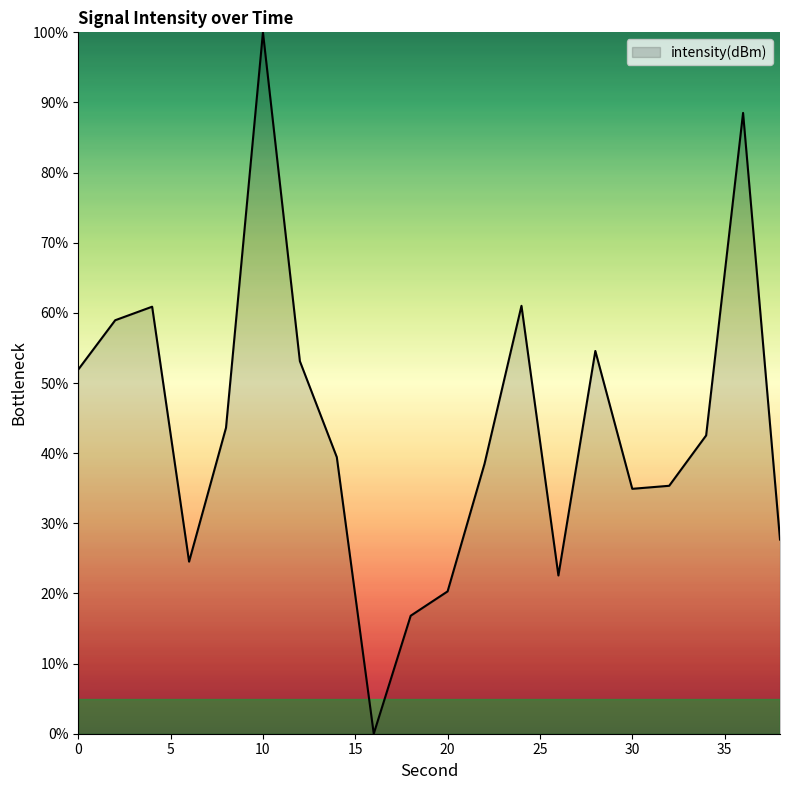

How many interior local valleys (lower than both neighbors) does the data have?

4